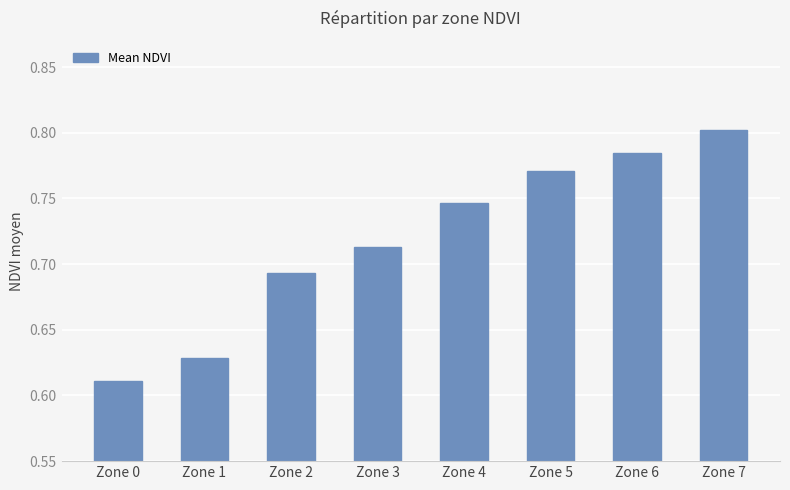

What is the change in value from Zone 0 to Zone 3?

+0.1